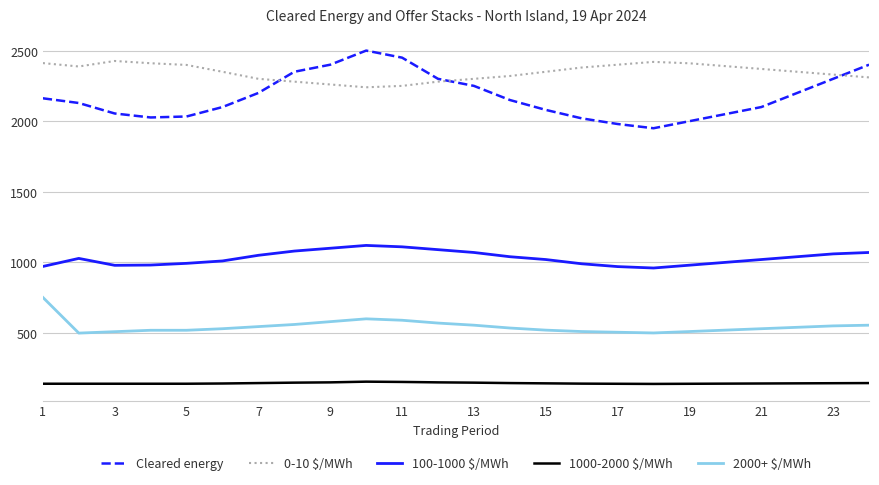

True or false: 1000-2000 $/MWh and Cleared energy intersect in this chart.

False